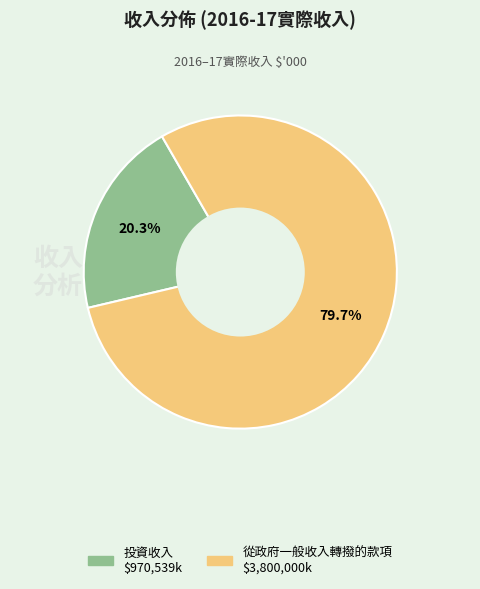

Is it true that 投資收入 is 20% of the pie?

True